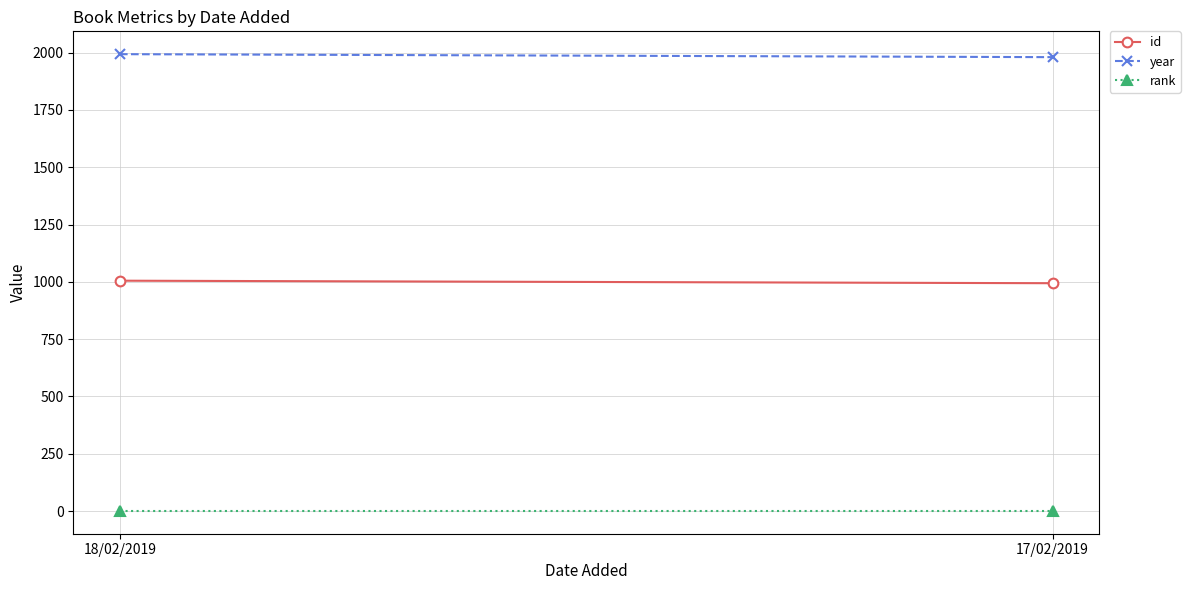

What is the total value across all series at 18/02/2019?

2999